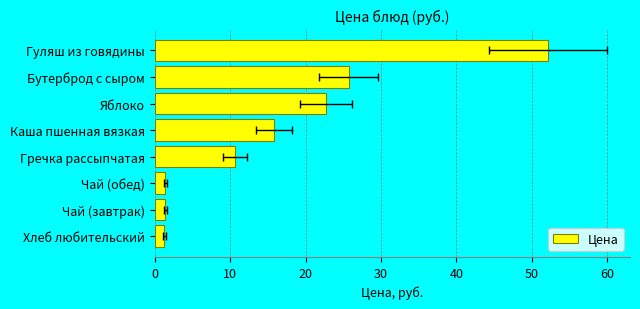

Reading right to left, what are all the values shown in this chart?

1.3	1.4	1.4	10.7	15.8	22.7	25.7	52.2